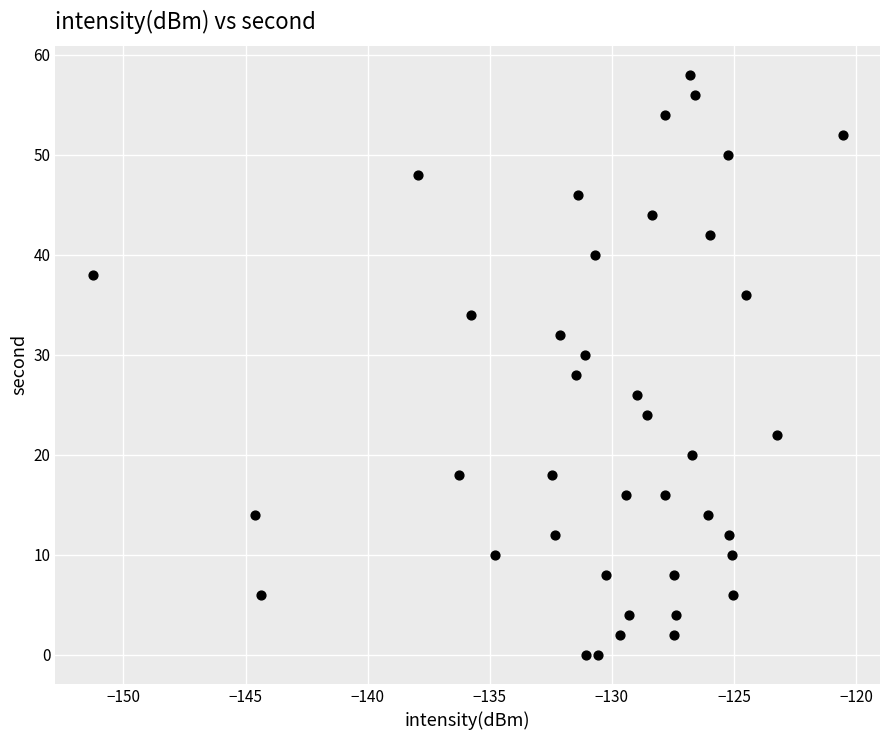

What is the range of Y values (max minus min)?

58